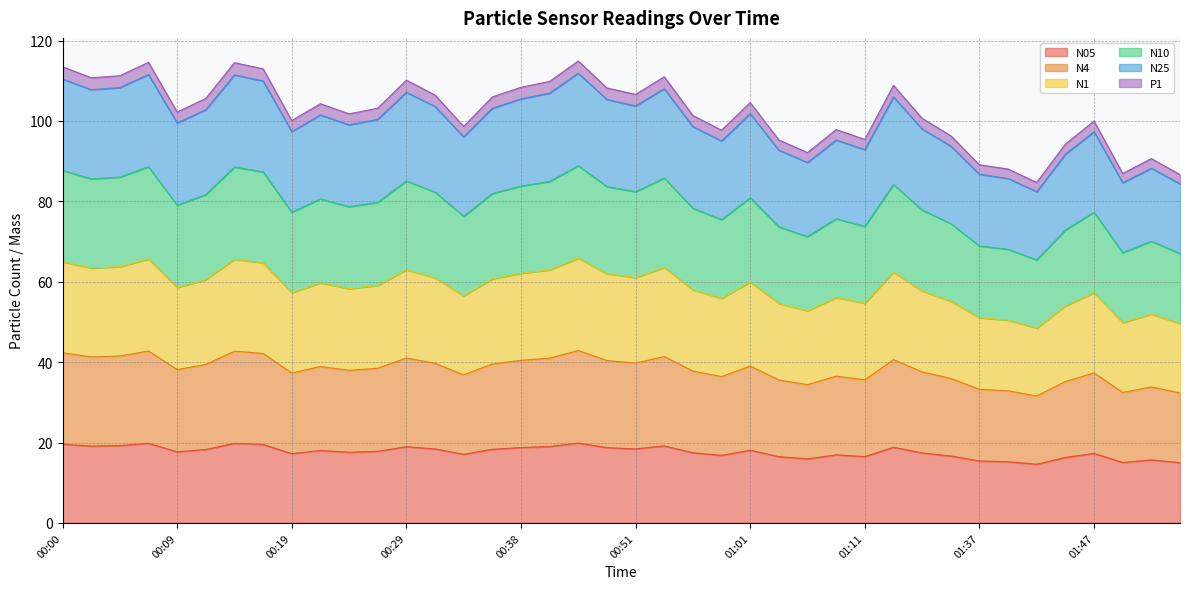

How many data points in N1 are above 59?

20